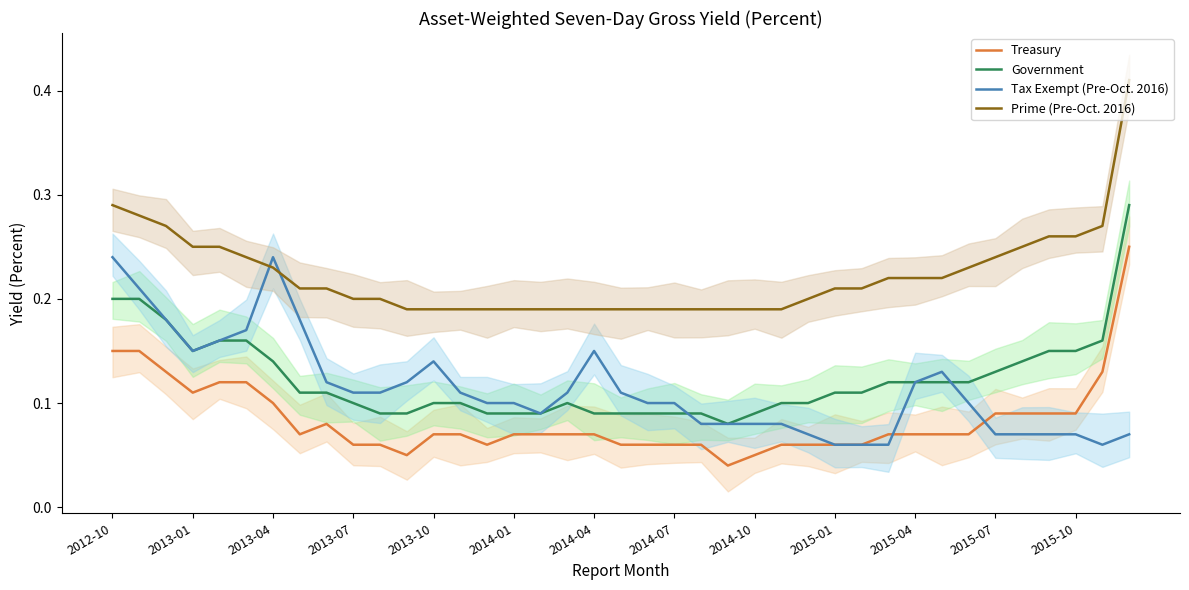

What is the difference between the highest and lowest values at 25?

0.1